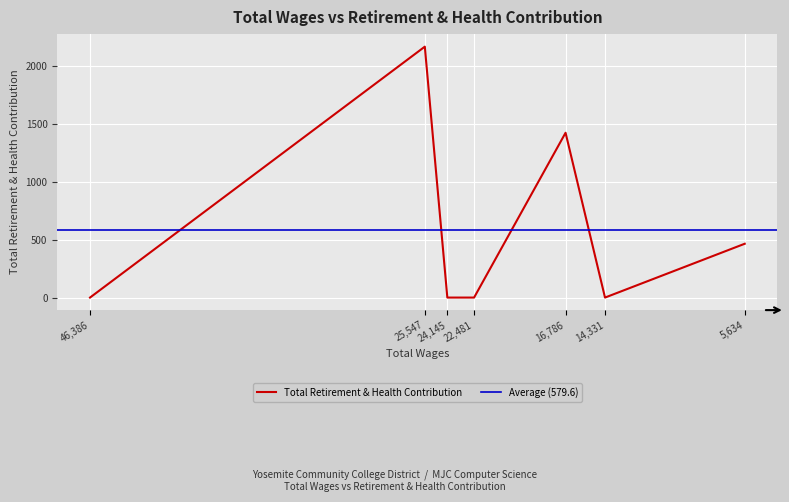

Reading left to right, what are all the values shown in this chart?

46386.0=0	25547.0=2168	24145.0=0	22481.0=0	16786.0=1424	14331.0=0	5634.0=465